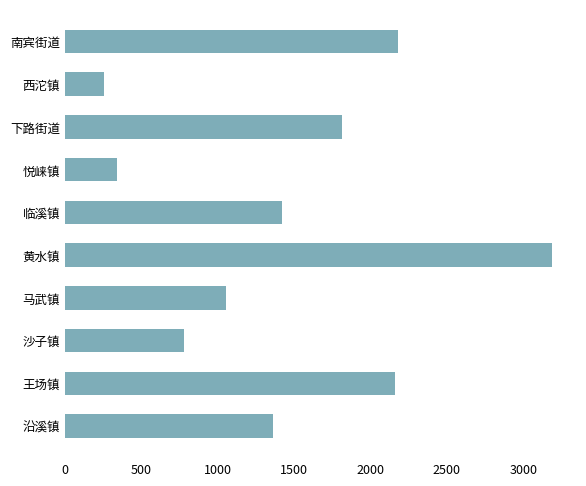

How many values are below 1419?

5